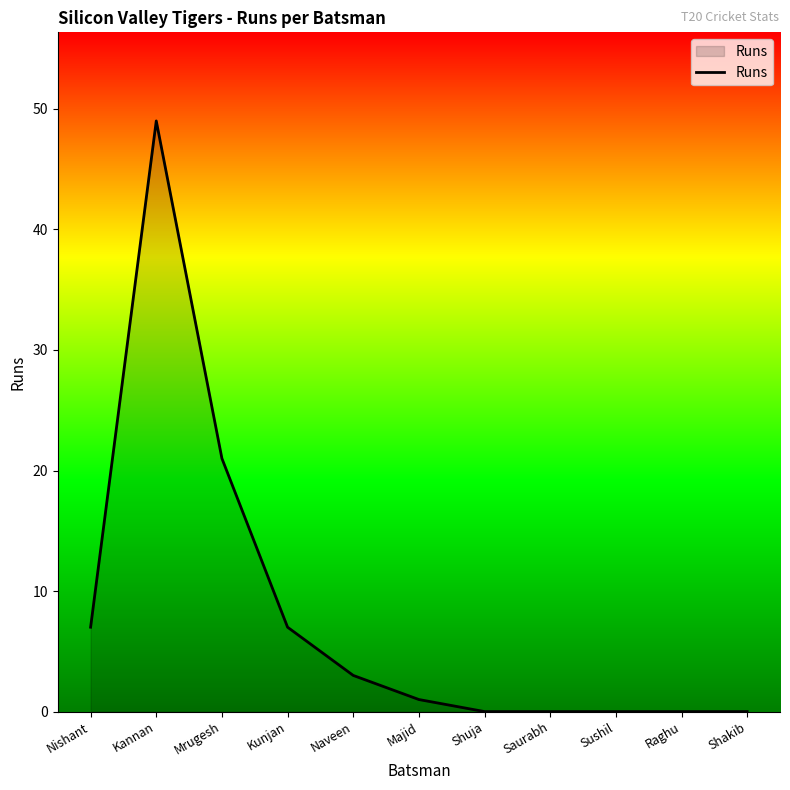

Which has a higher value, Nishant or Kunjan?

Nishant